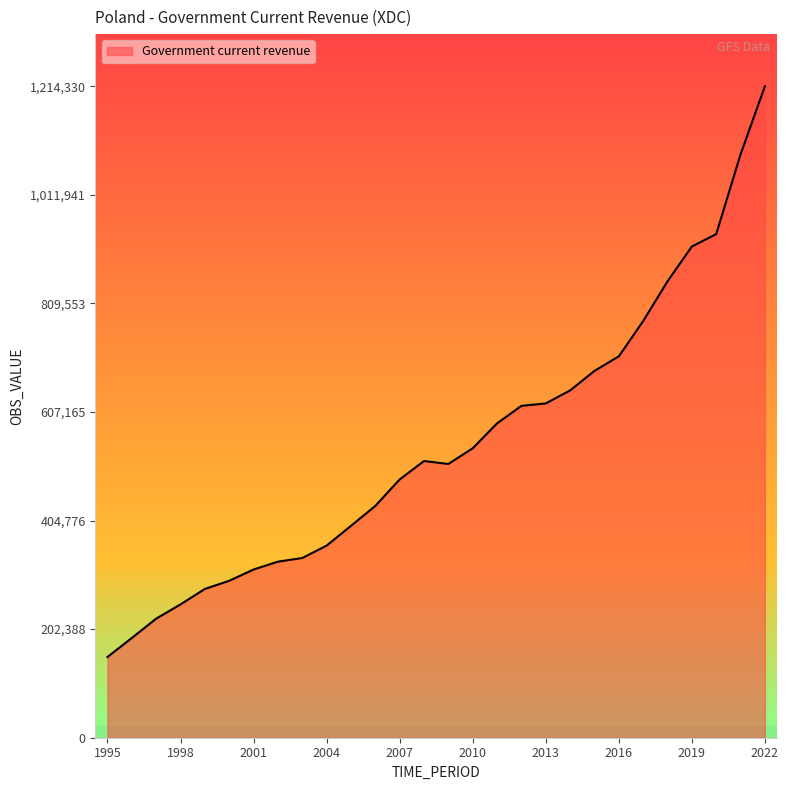

What is the difference between the maximum and second lowest values?

1028383